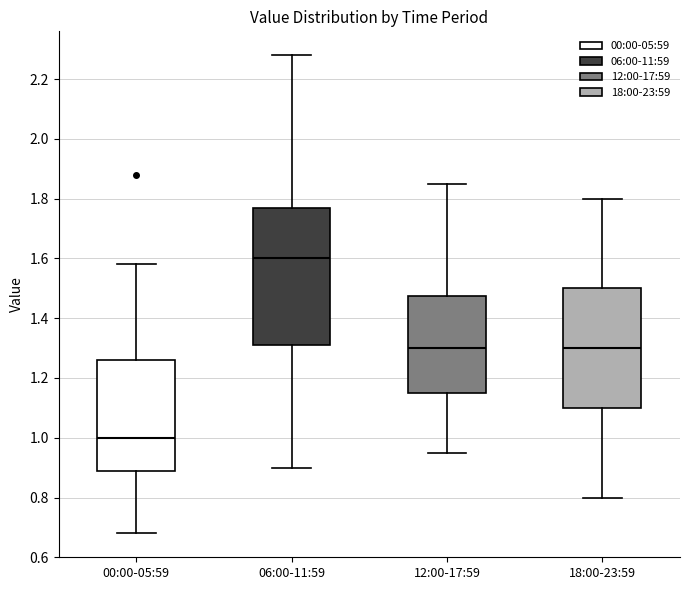

Reading left to right, read every box against the y-axis: the position of its median line, the range the box covers, and the ends of its whiskers. The values are not printed on the chart, so give them approximately, as read against the axis.

00:00-05:59: median 1.00, box 0.90 to 1.26, whiskers 0.68 to 1.58
06:00-11:59: median 1.60, box 1.32 to 1.78, whiskers 0.90 to 2.28
12:00-17:59: median 1.30, box 1.16 to 1.48, whiskers 0.96 to 1.86
18:00-23:59: median 1.30, box 1.10 to 1.50, whiskers 0.80 to 1.80